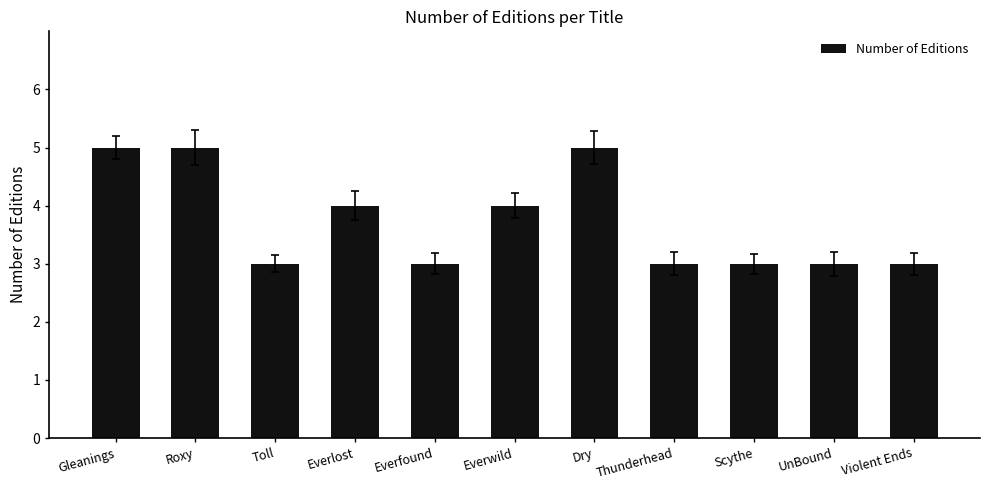

Reading left to right, what are all the values shown in this chart?

5	5	3	4	3	4	5	3	3	3	3